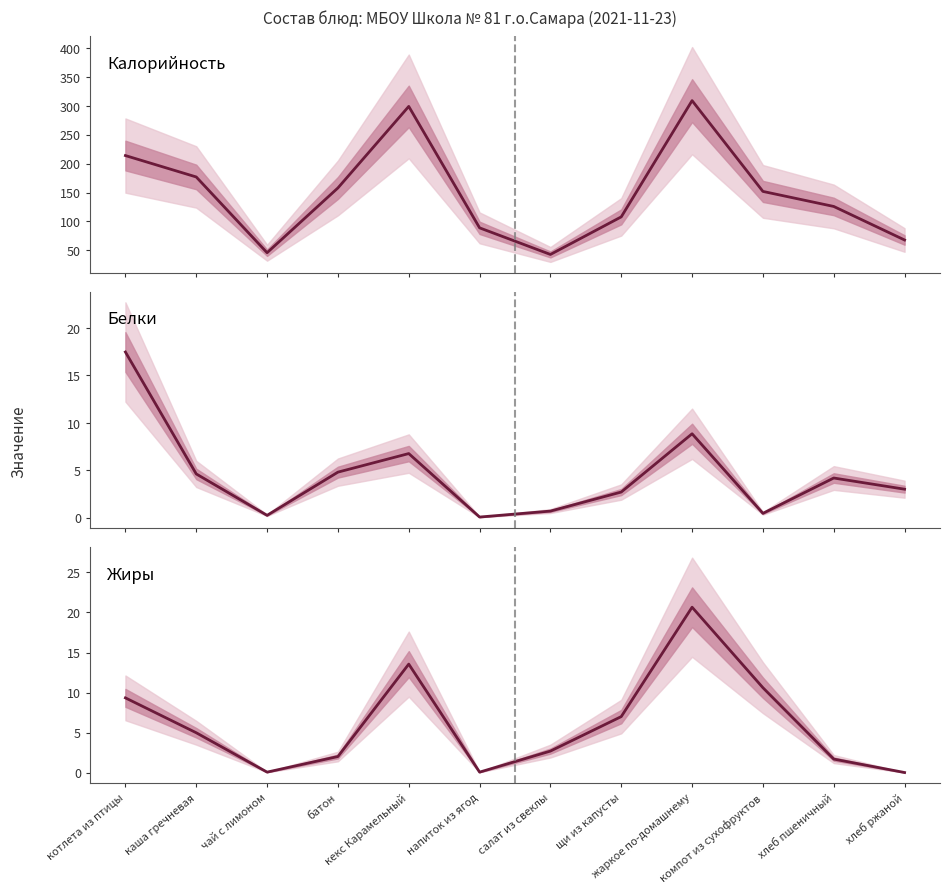

How many lines are shown in the chart?

3